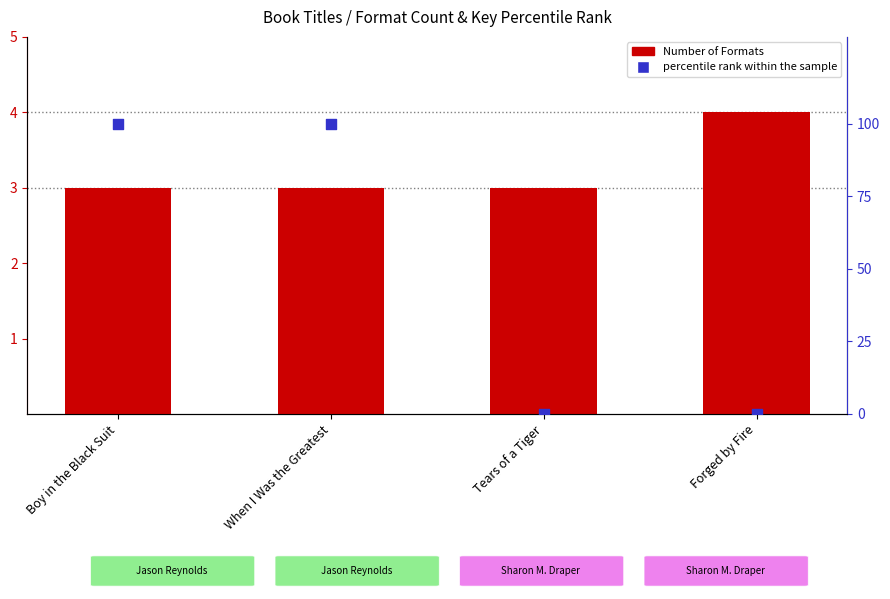

What is the total value across all series at Boy in the Black Suit?

103.0